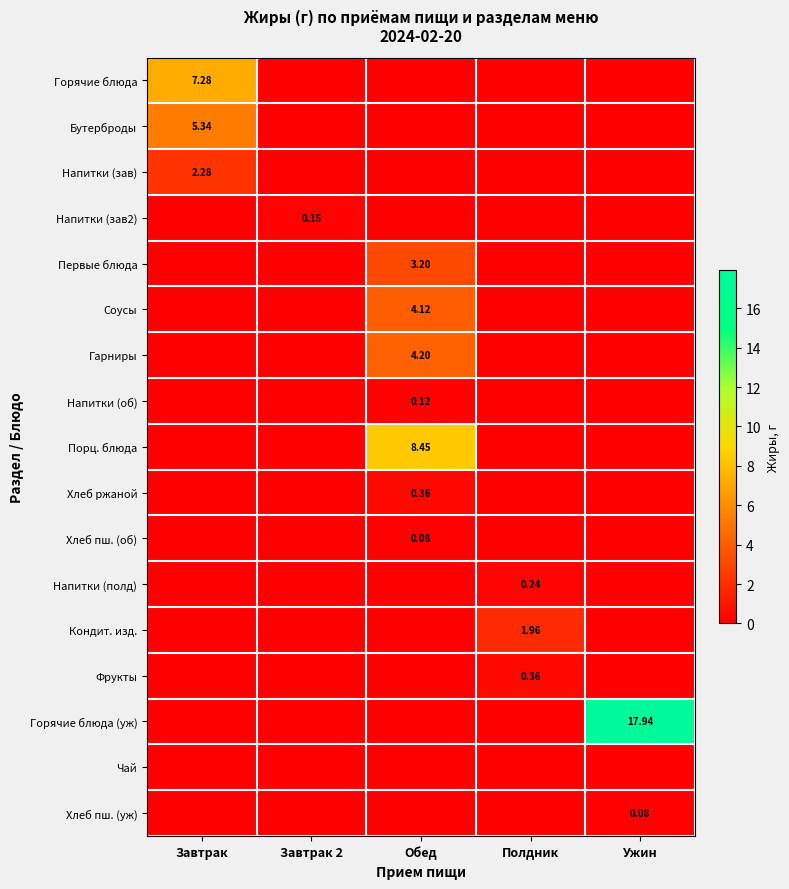

Which category has the lowest value across all series?

Завтрак 2